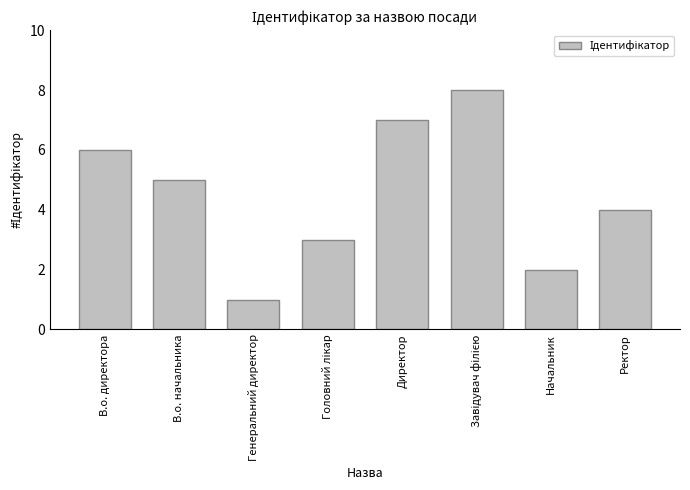

Does the chart contain any negative values?

No